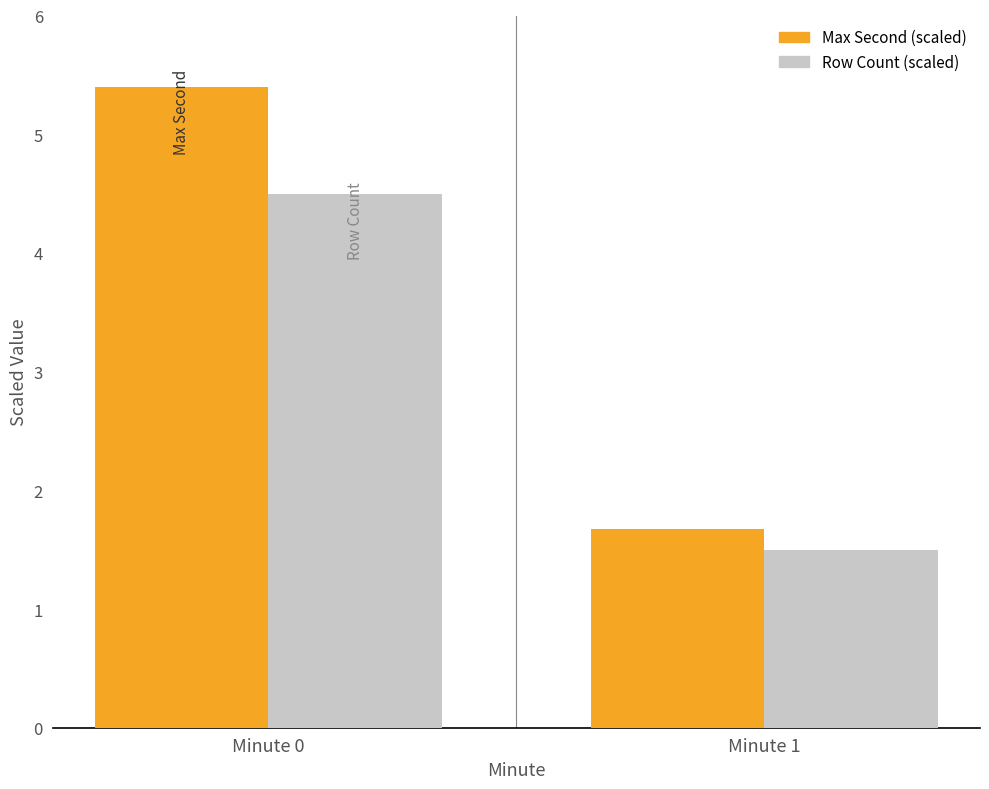

Is it true that Max Second (scaled) equals 5.4 at Minute 0?

True